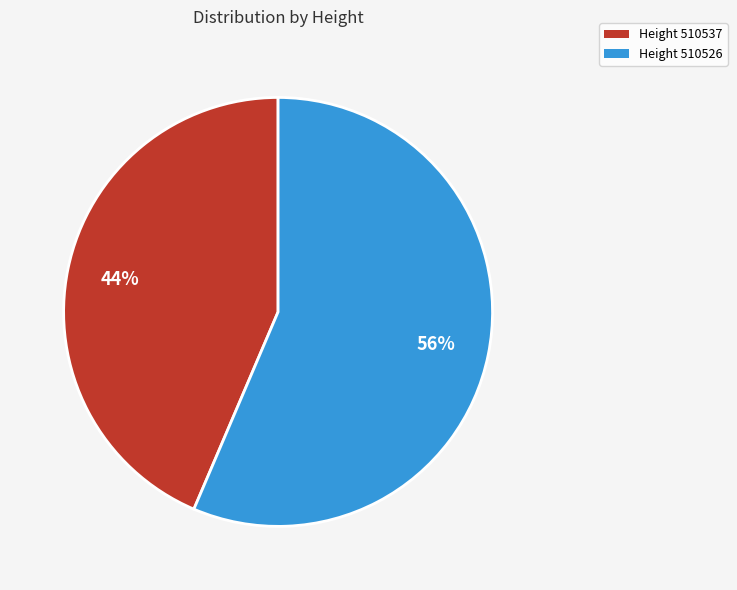

To the nearest percent, what is the average slice percentage?

50%